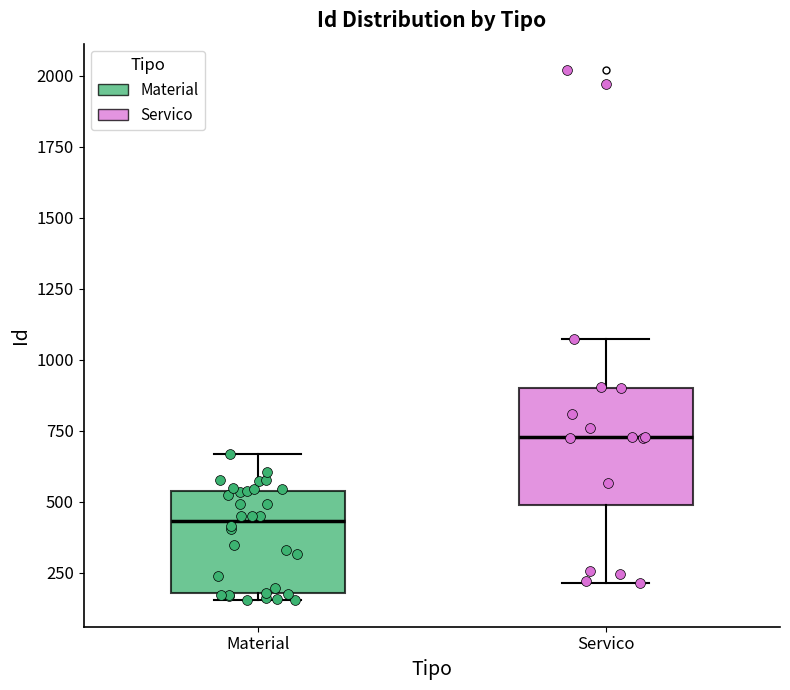

Comparing the boxes themselves (not the whiskers), which one is the tallest?

Servico